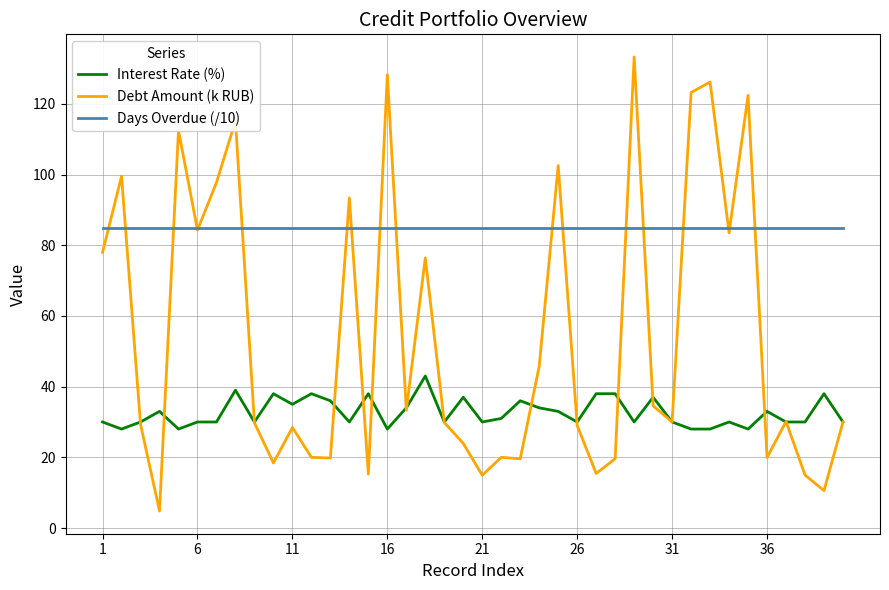

What is the maximum value for Interest Rate (%)?

43.0